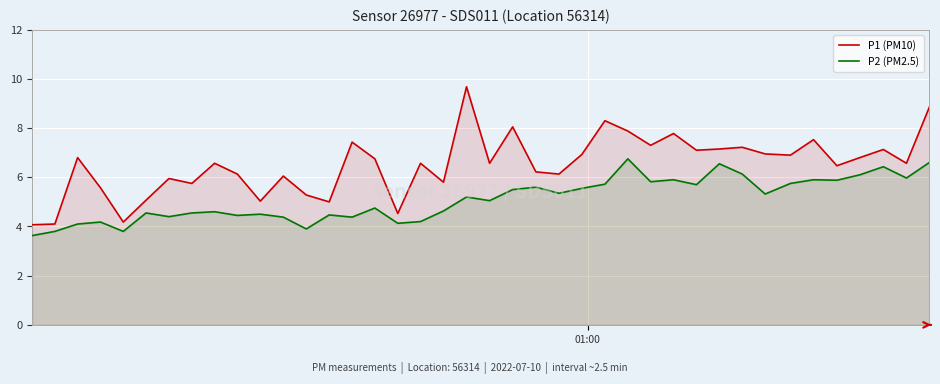

How many data points in P1 (PM10) are above 6?

28